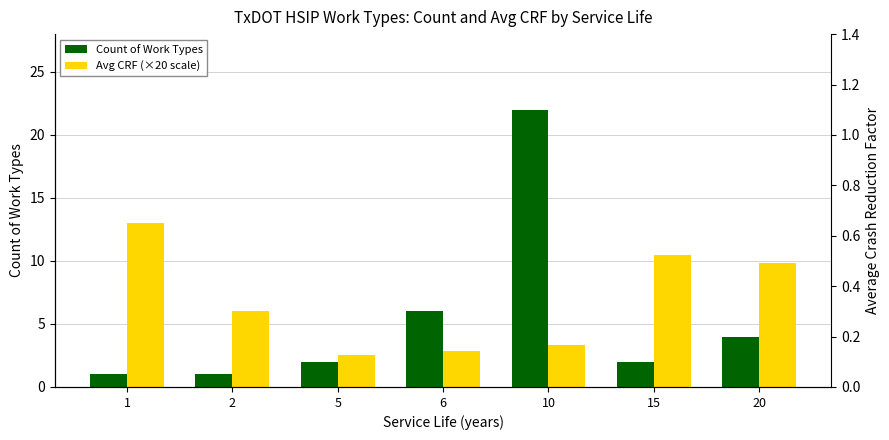

Is it true that Avg CRF (×20) equals 1.7 at 2?

False